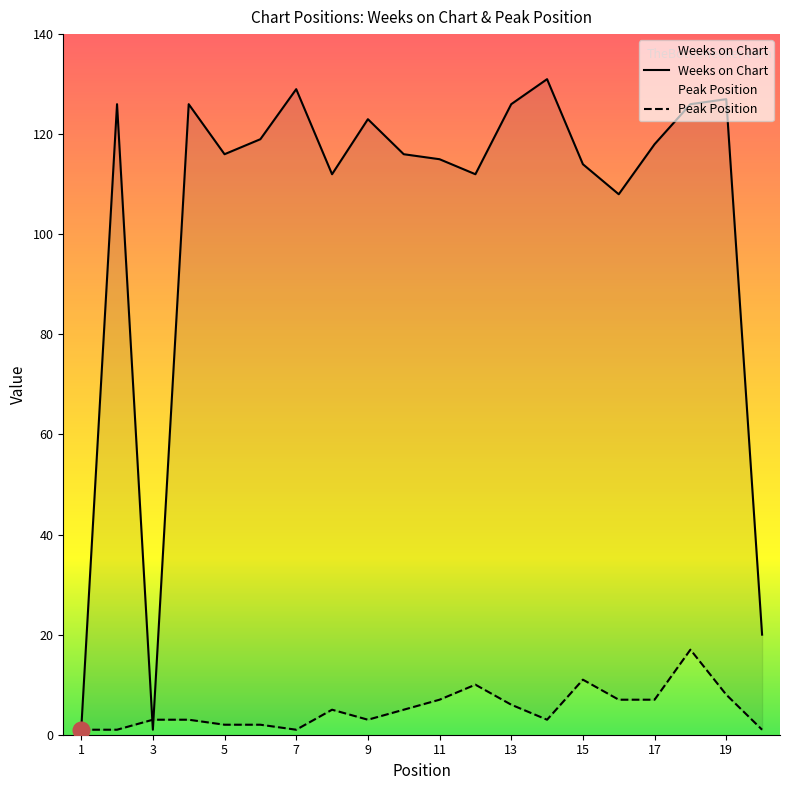

What is the difference between the second highest and second lowest values in the Weeks on Chart series?

128